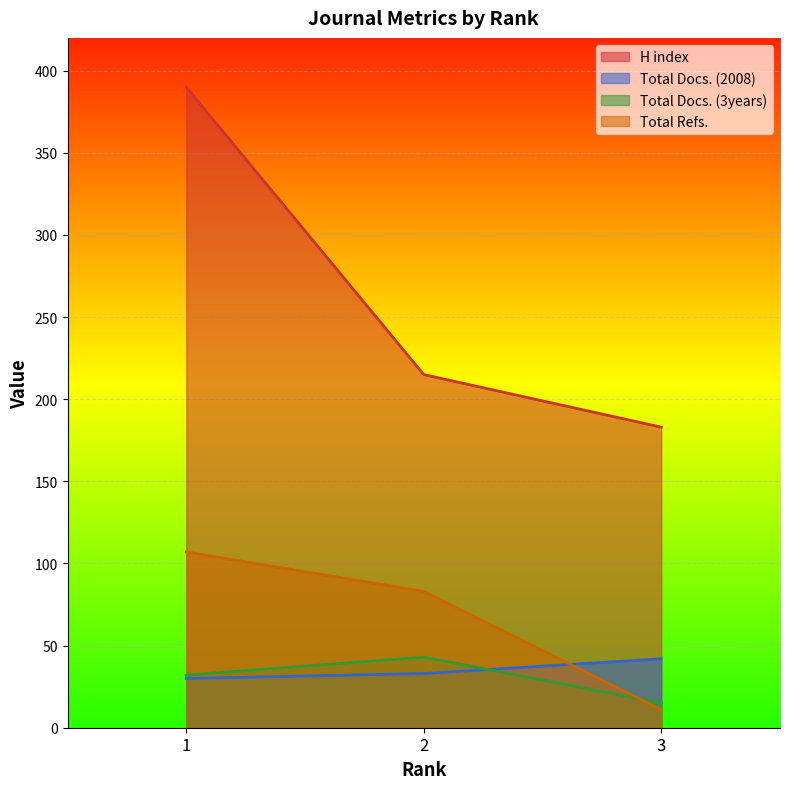

Count the Total Docs. (2008) values in the range 30 to 42.

3